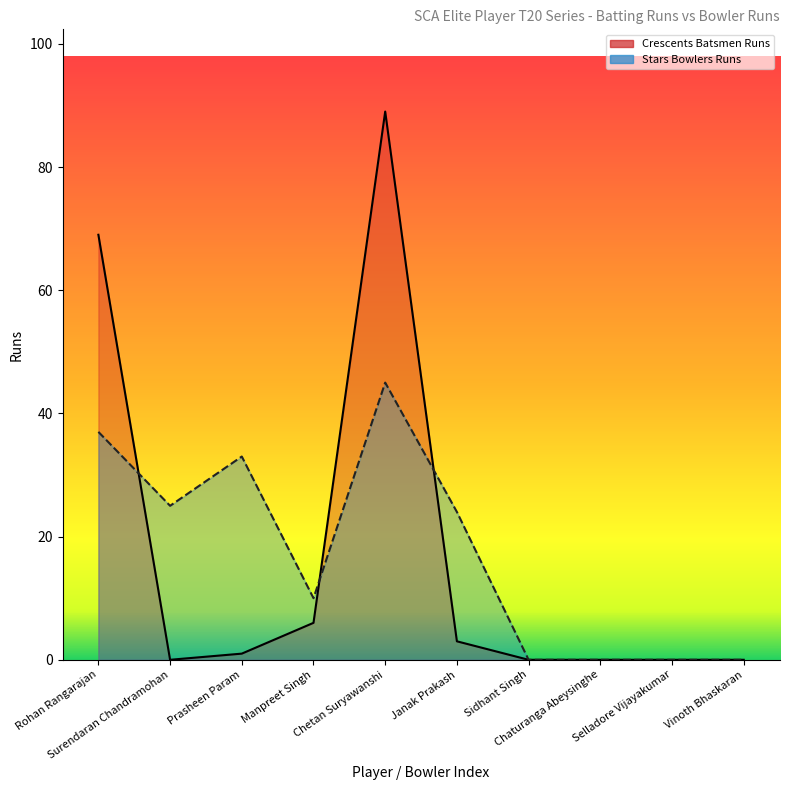

List the series in order of their peak value, lowest first.

Stars Bowlers Runs, Crescents Batsmen Runs